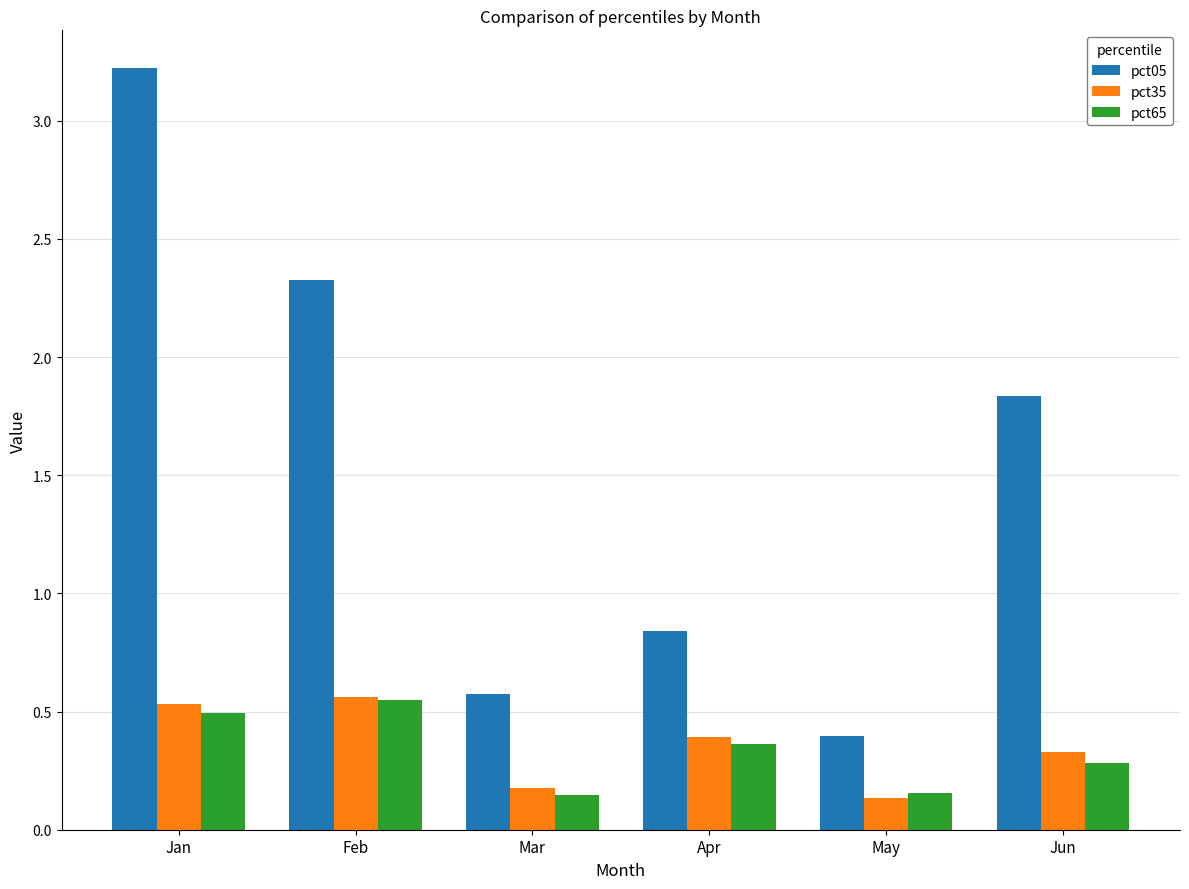

What are all the series names shown in the legend?

pct05, pct35, pct65